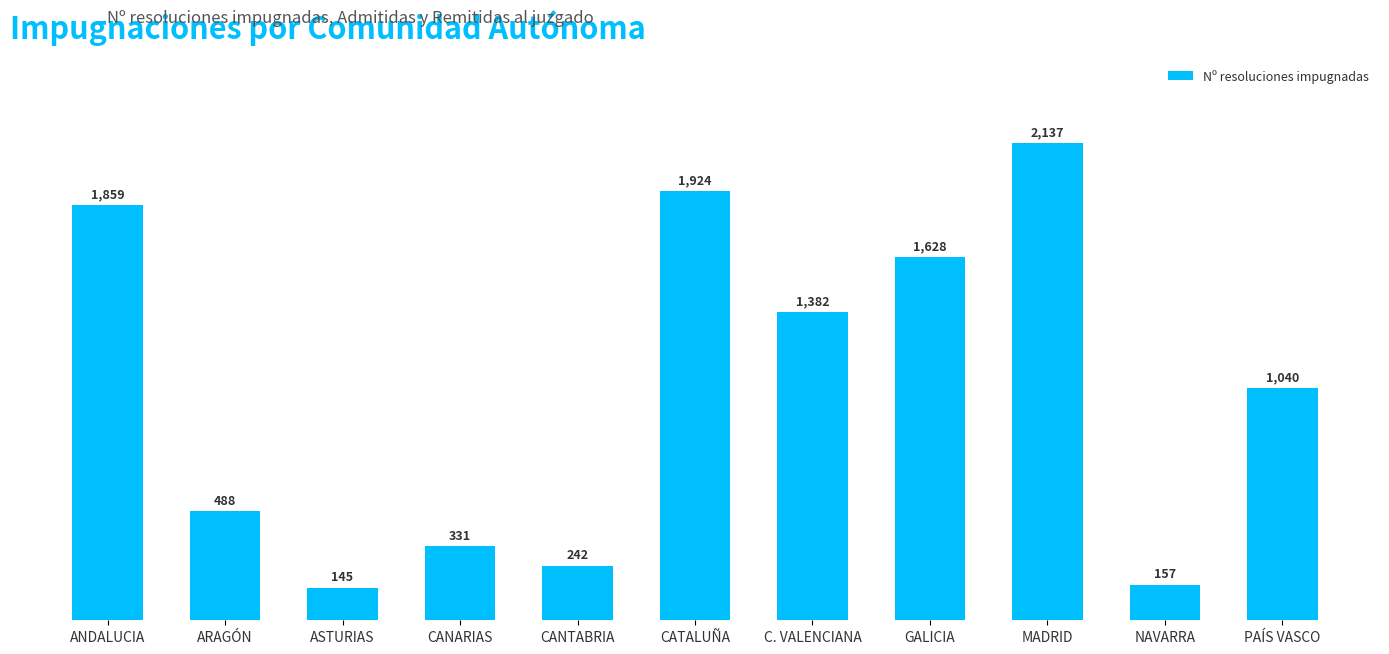

What is the ratio of the value at GALICIA to the value at ARAGÓN?

3.3